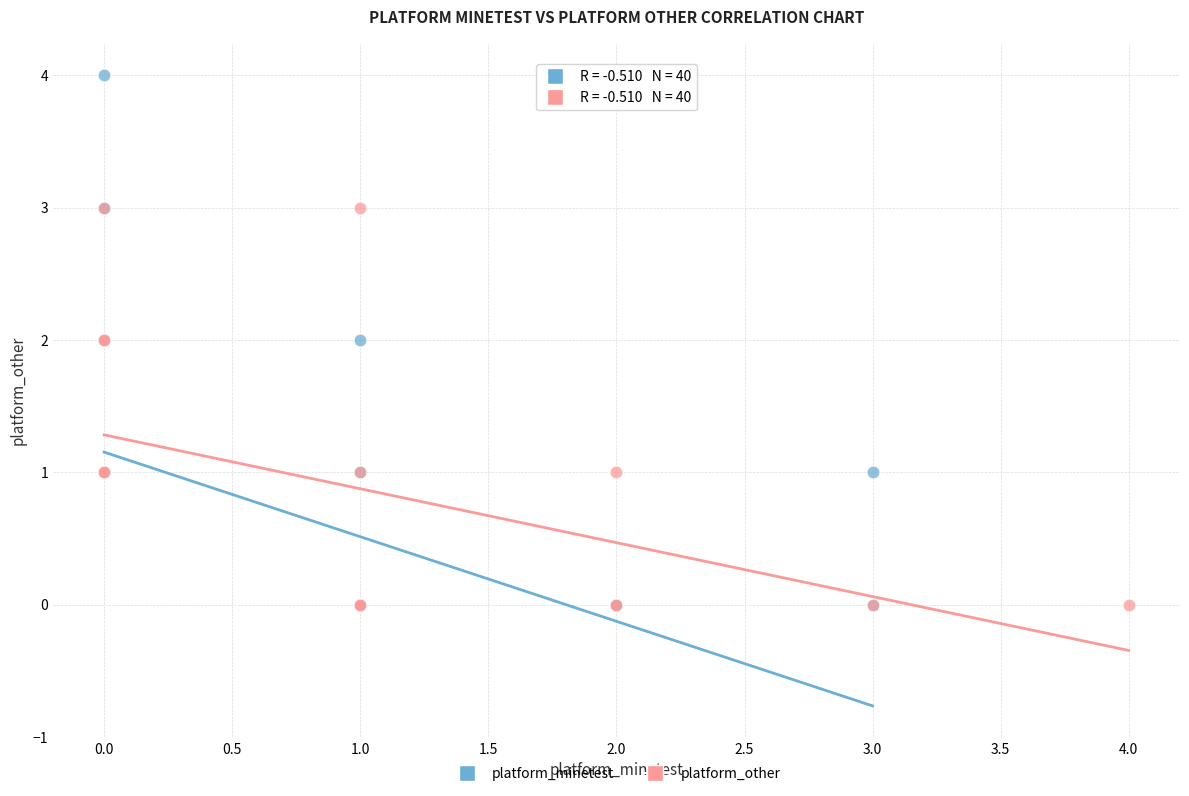

Which series reaches the maximum Y coordinate?

platform_minetest